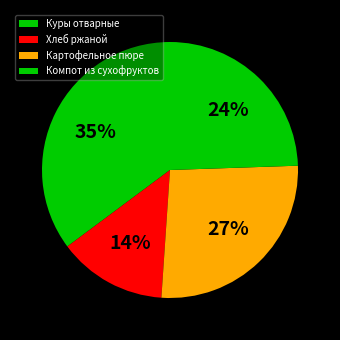

To the nearest percent, what portion does Картофельное пюре represent?

27%